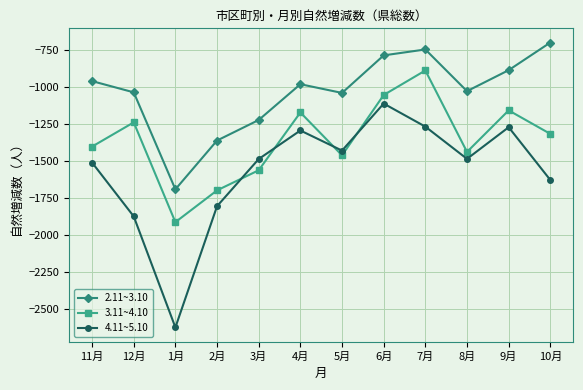

What is the label of the 8th point from the left?

6月